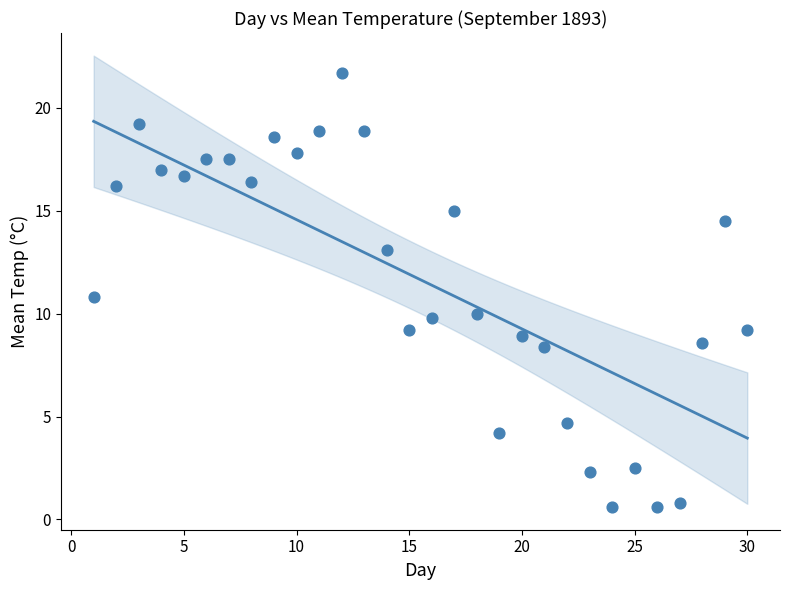

What is the range of Y values (max minus min)?

21.1